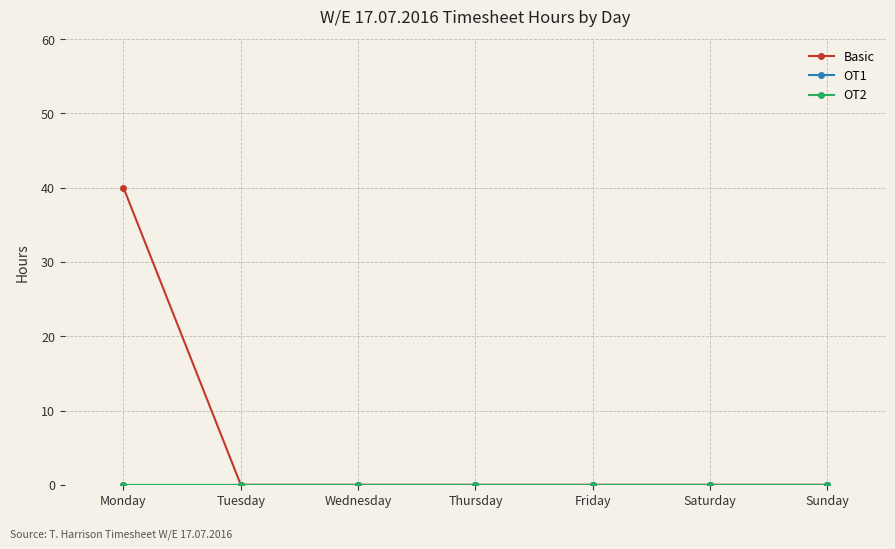

Between Tuesday and Thursday, which is larger?

Tuesday